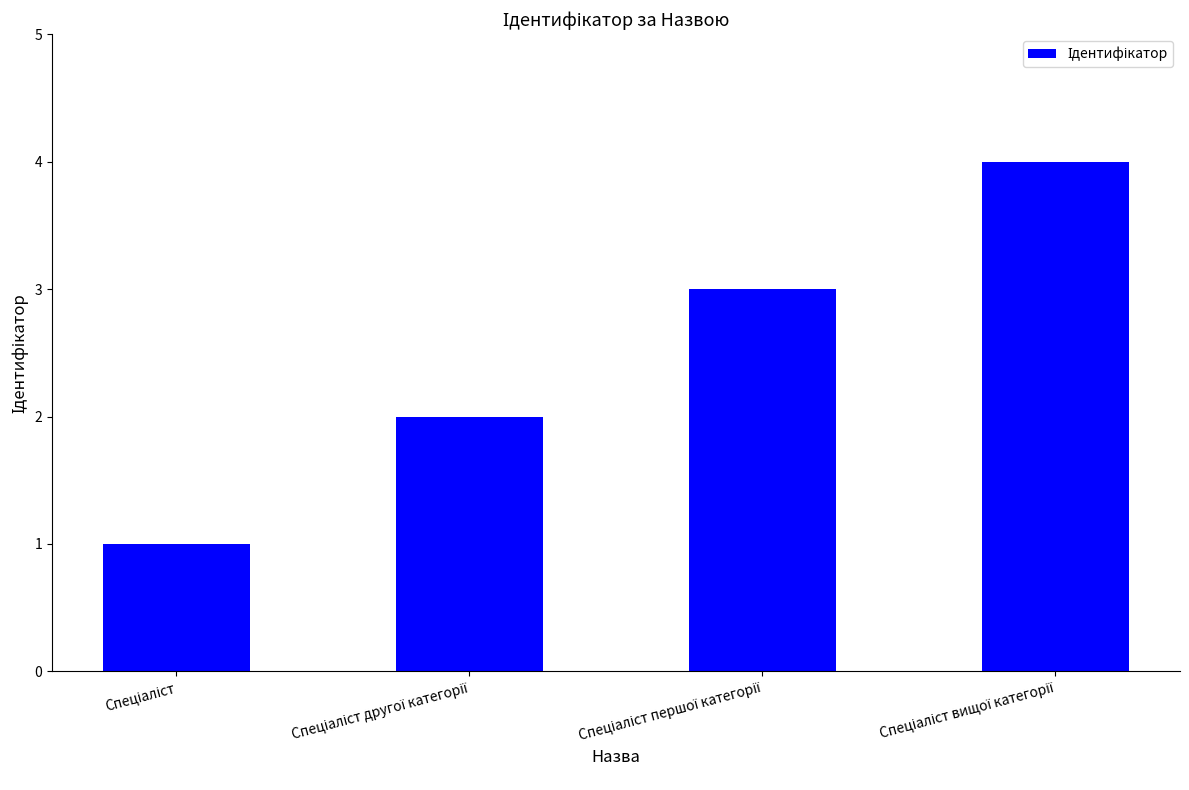

What is the sum of all values?

10